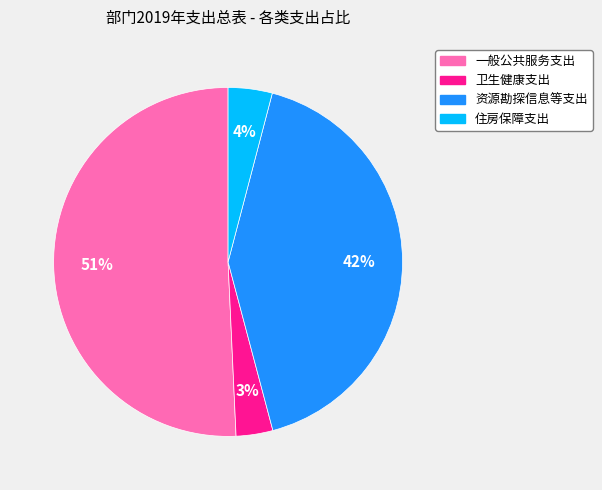

Which has a higher value, 住房保障支出 or 卫生健康支出?

住房保障支出